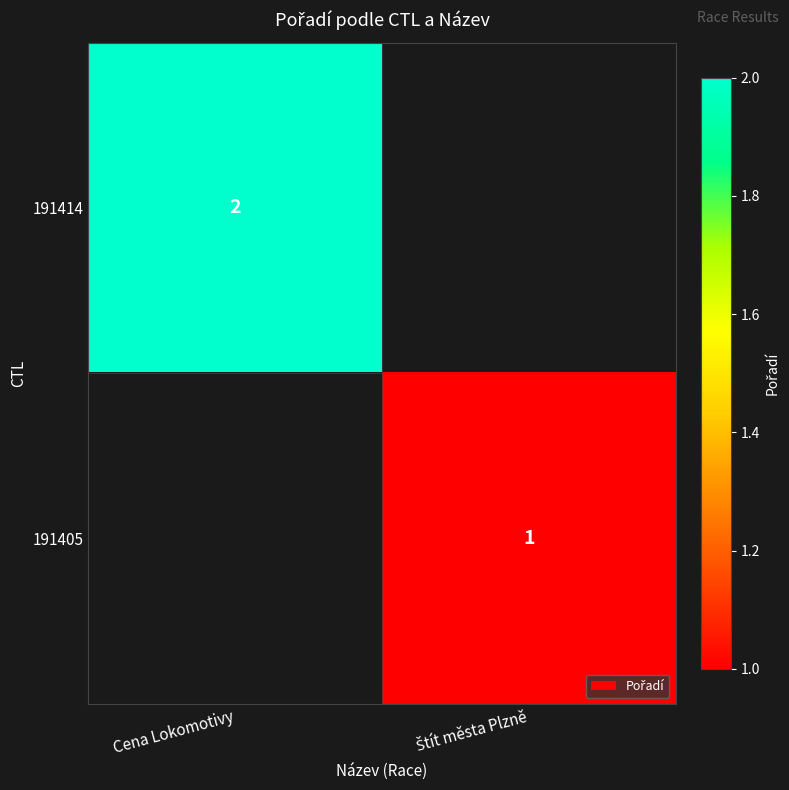

How many data points does each series have?

2